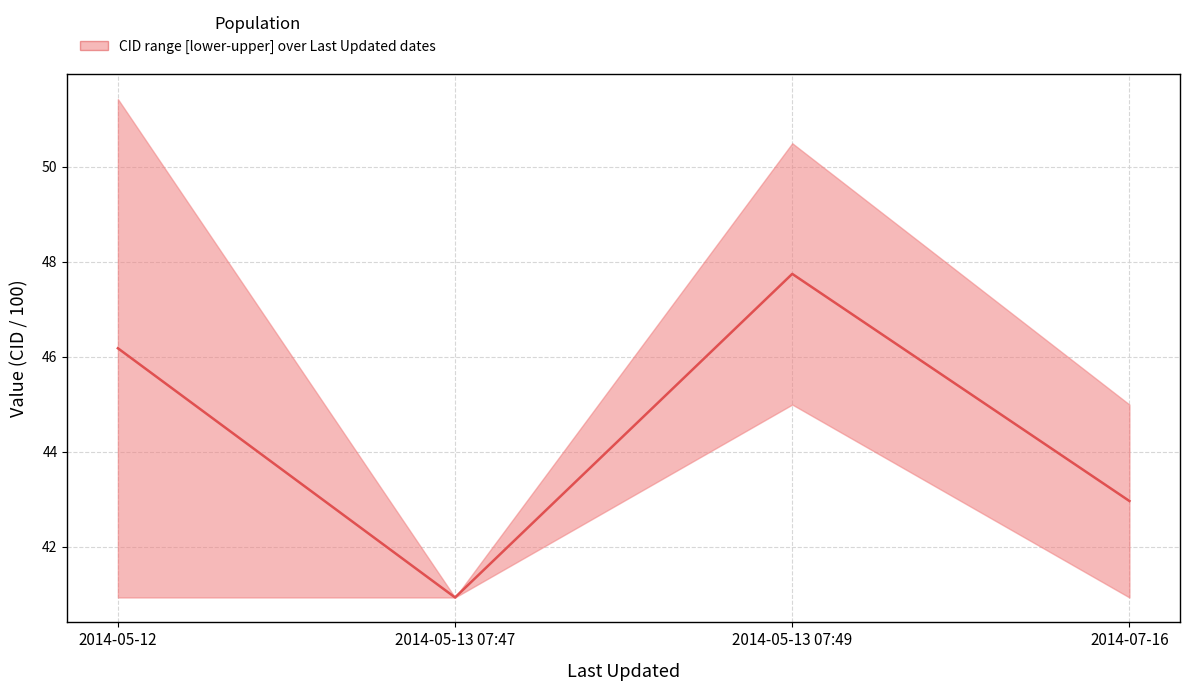

List the labels in order of value, smallest first.

2014-05-13 07:47, 2014-07-16, 2014-05-12, 2014-05-13 07:49